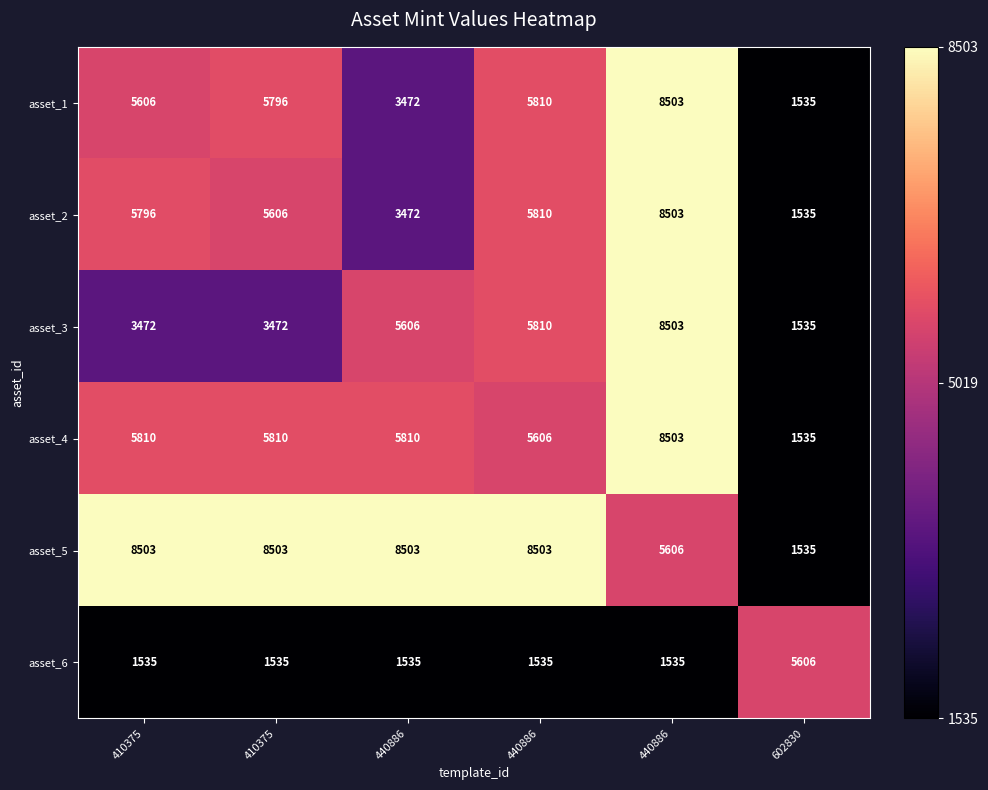

Reading left to right, what are all the values shown in this chart?

asset_1: 410375=5606	410375=5796	440886=3472	440886=5810	440886=8503	602830=1535
asset_2: 410375=5796	410375=5606	440886=3472	440886=5810	440886=8503	602830=1535
asset_3: 410375=3472	410375=3472	440886=5606	440886=5810	440886=8503	602830=1535
asset_4: 410375=5810	410375=5810	440886=5810	440886=5606	440886=8503	602830=1535
asset_5: 410375=8503	410375=8503	440886=8503	440886=8503	440886=5606	602830=1535
asset_6: 410375=1535	410375=1535	440886=1535	440886=1535	440886=1535	602830=5606